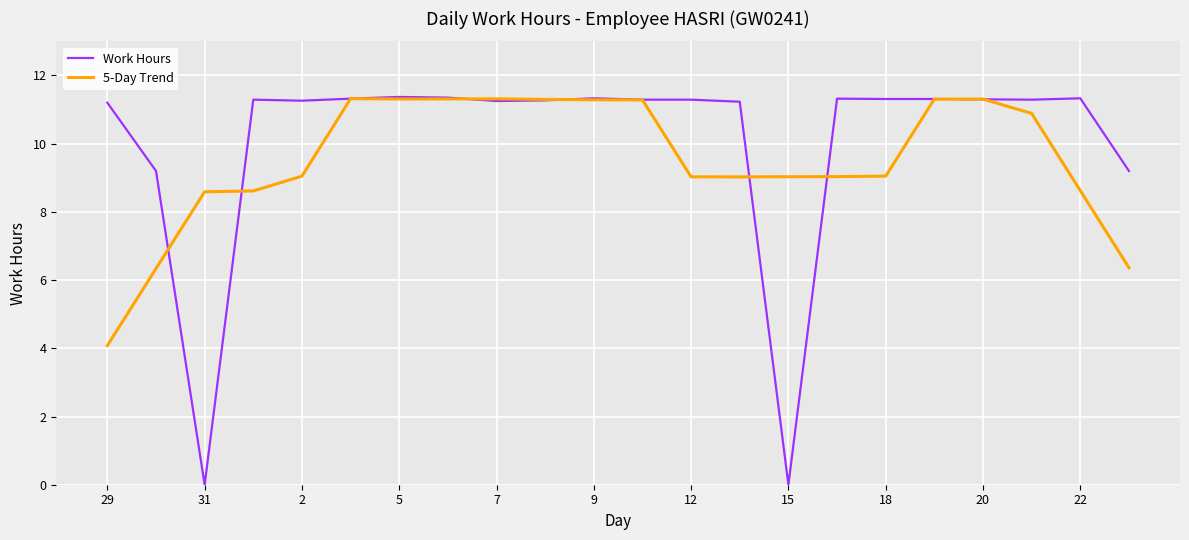

Which series has the widest spread of values?

Work Hours